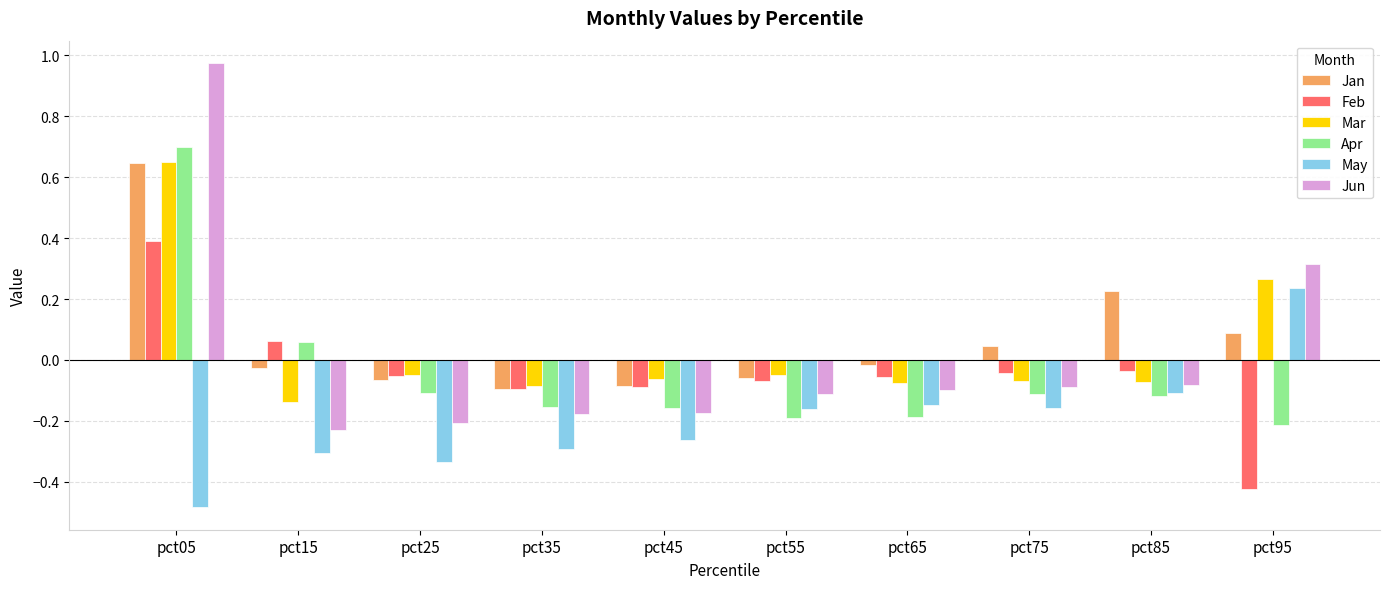

At which category is the sum across all series the highest?

pct05